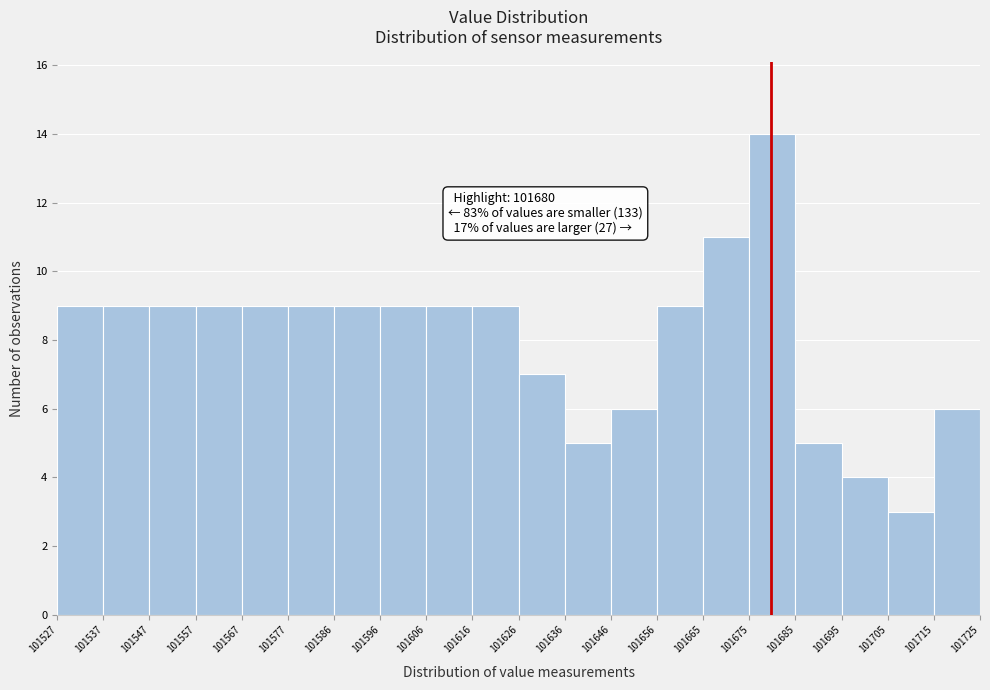

Which range on the x-axis has the tallest bar?

101675 to 101685